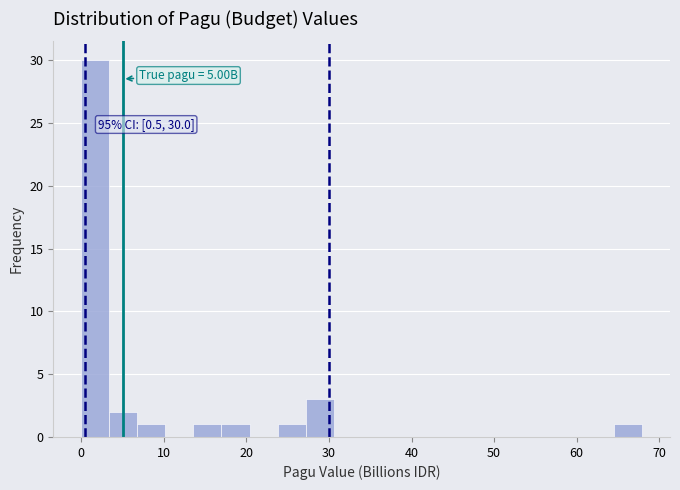

Around what value on the x-axis is the tallest bar? Give the approximate position of its centre, as read against the axis.

2